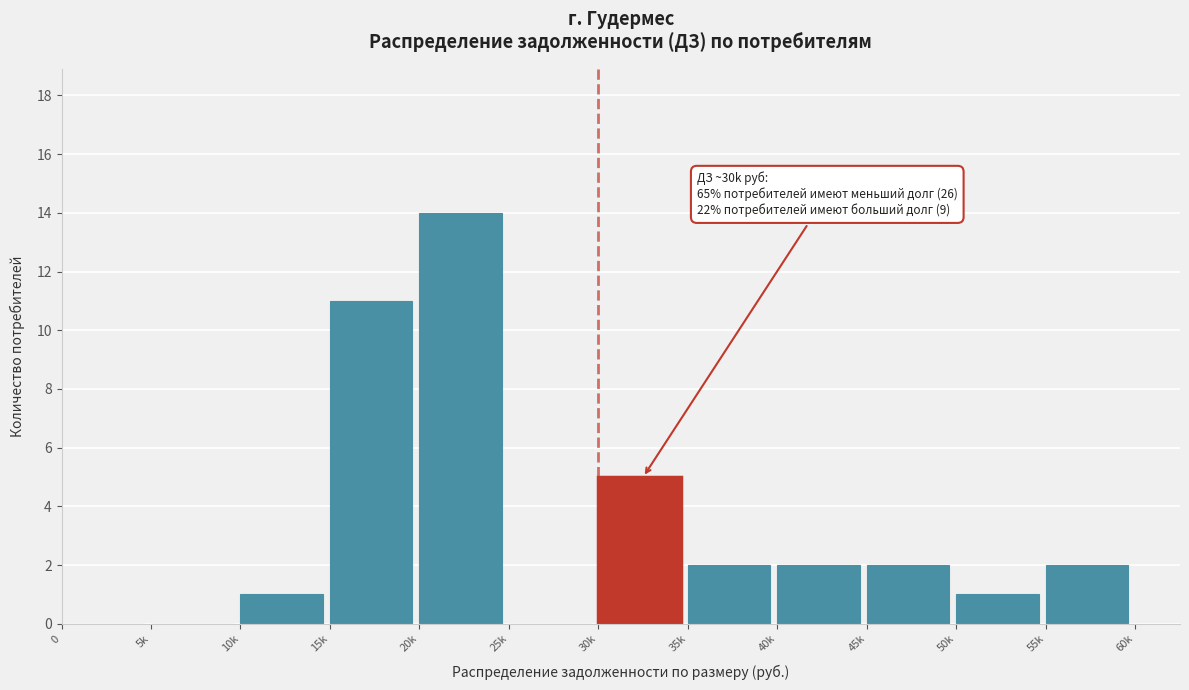

Reading left to right, list all the values displayed in this chart.

0=0	5k=0	10k=1	15k=11	20k=14	25k=0	30k=5	35k=2	40k=2	45k=2	50k=1	55k=2